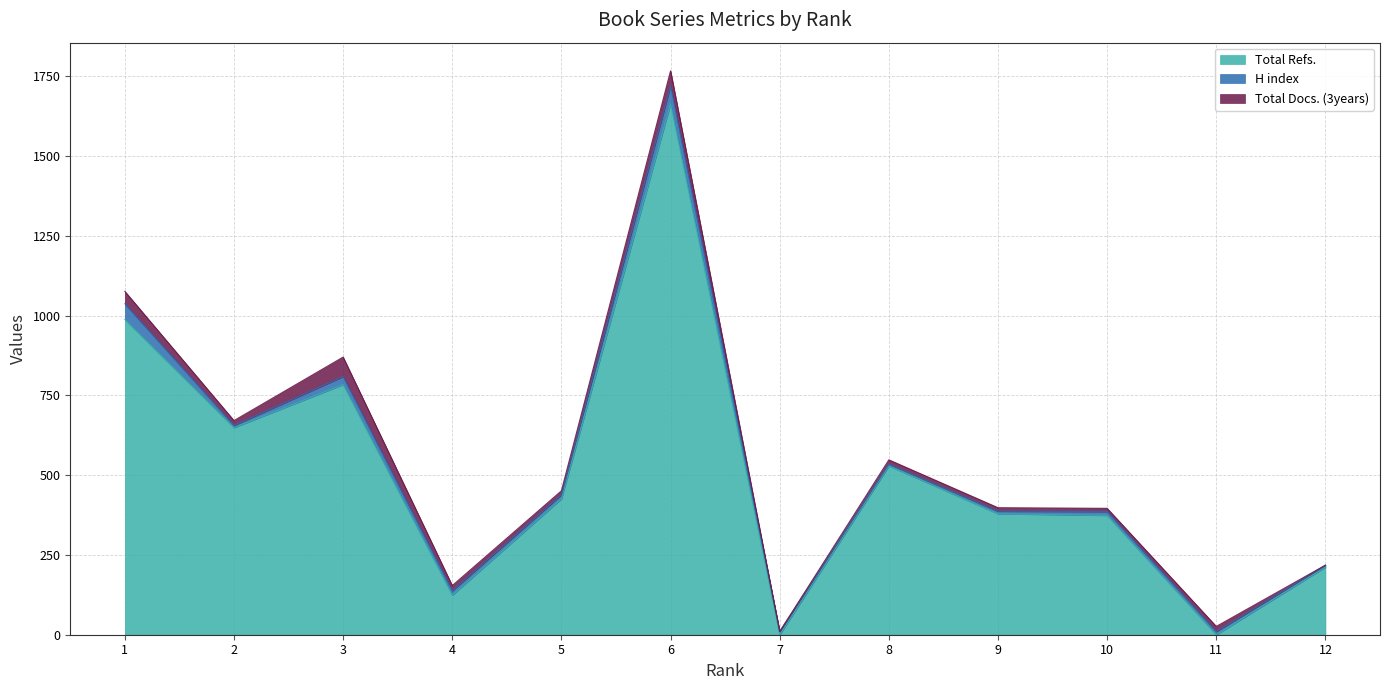

What is the maximum value for Total Docs. (3years)?

61